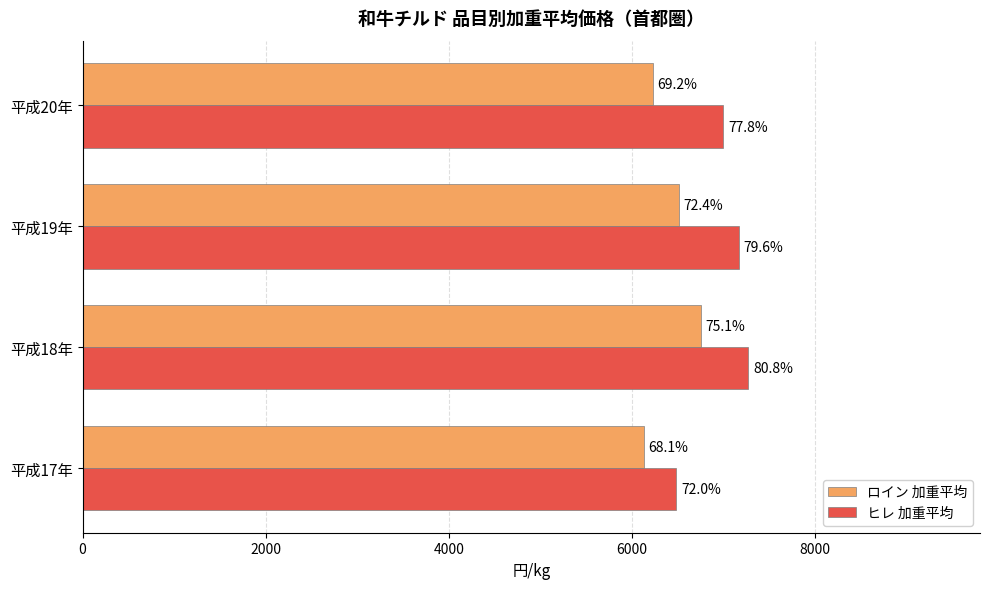

What are all the series names shown in the legend?

ロイン 加重平均, ヒレ 加重平均